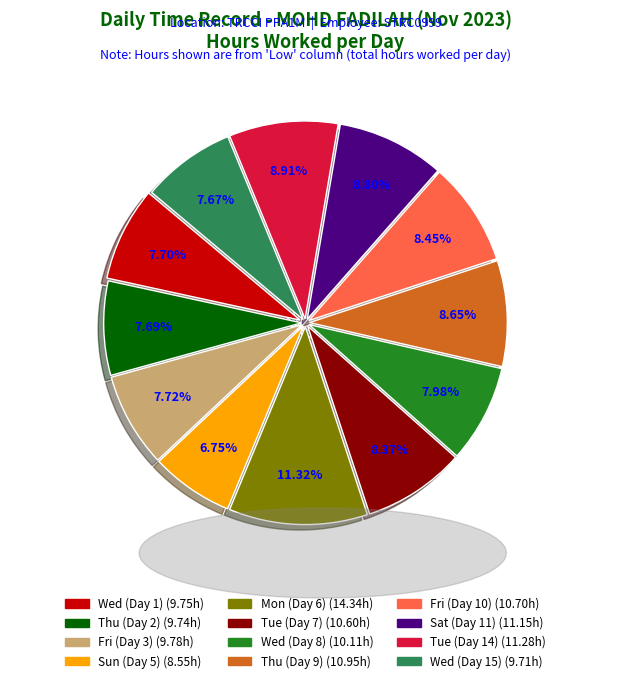

To the nearest percent, what percentage of the pie is Wed (Day 15)?

8%